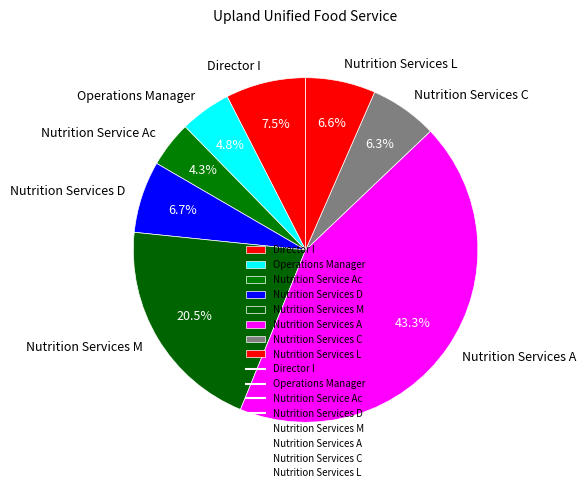

What is the total percentage of Nutrition Service Ac and Nutrition Services C?

10.6%